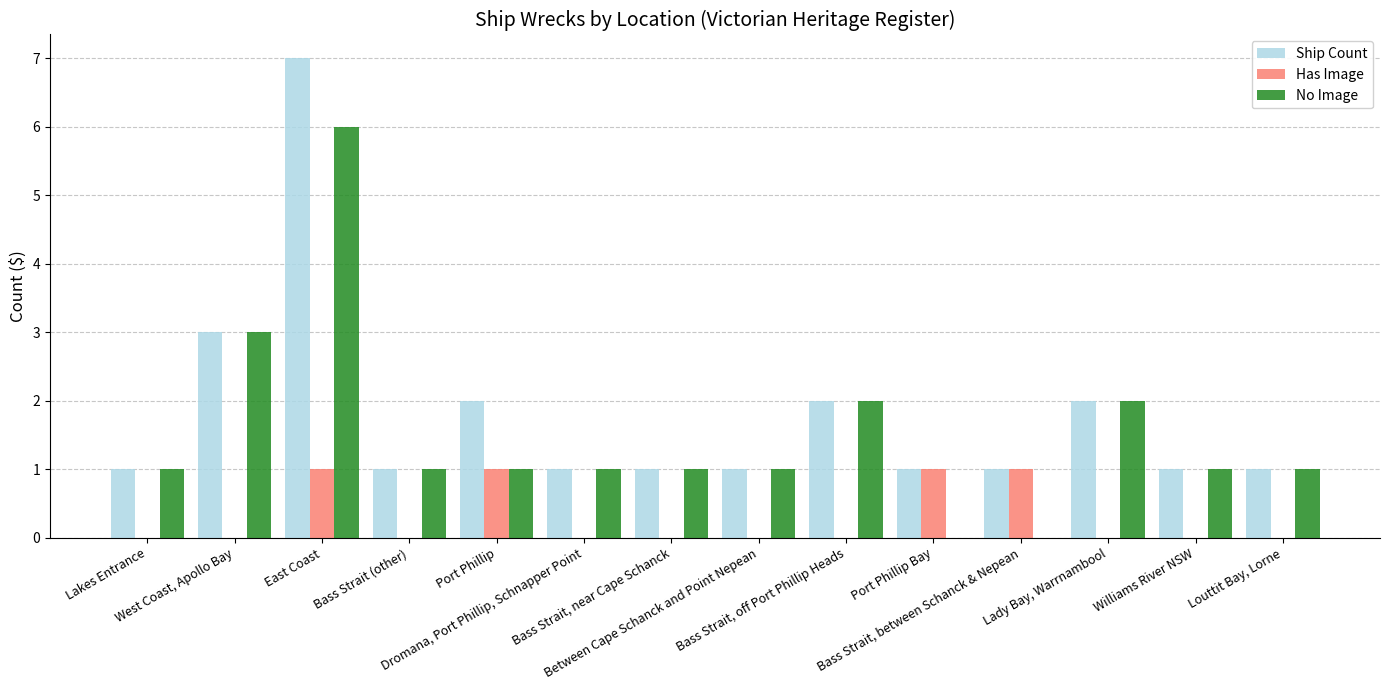

What is the total value across all series at Port Phillip?

4